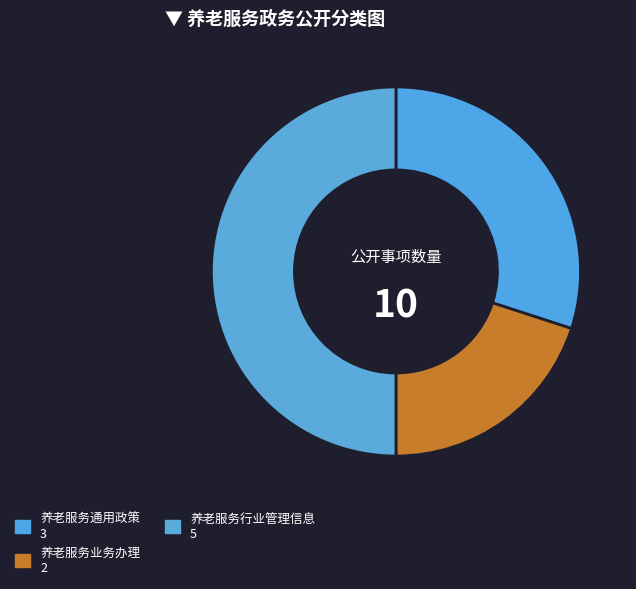

Is the sum of 养老服务通用政策 and 养老服务行业管理信息 greater than half?

Yes